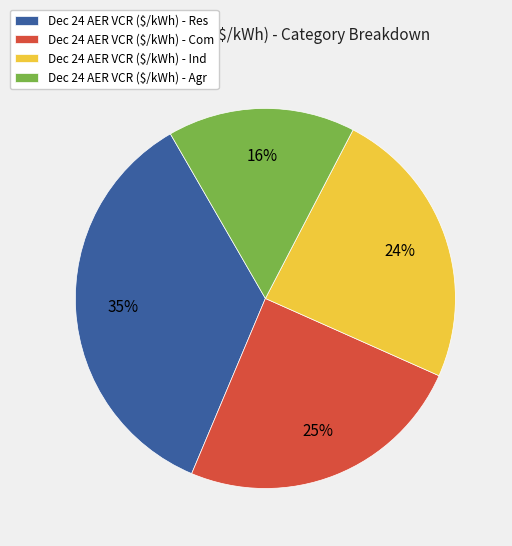

What is the largest slice in the pie chart?

Dec 24 AER VCR ($/kWh) - Res